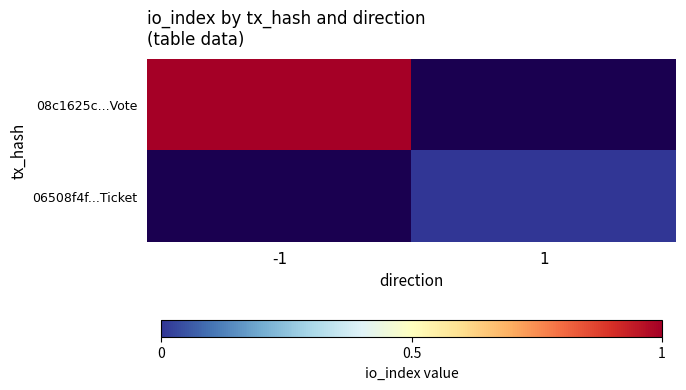

Rank the series at -1 from highest to lowest value.

08c1625c...Vote, 06508f4f...Ticket